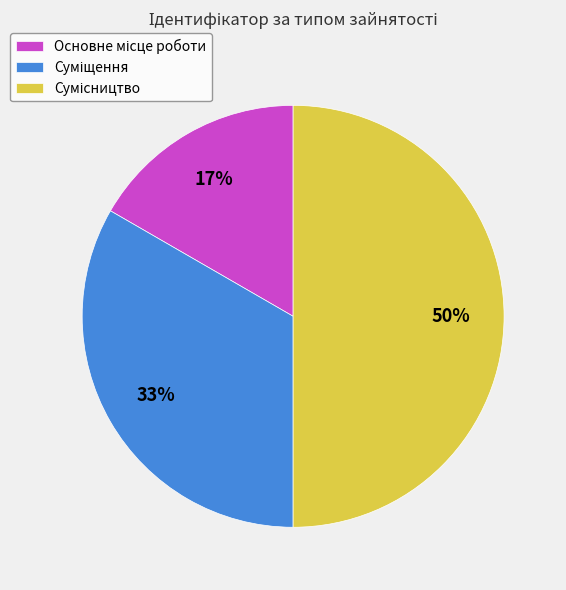

To the nearest percent, what is the average slice percentage?

33%